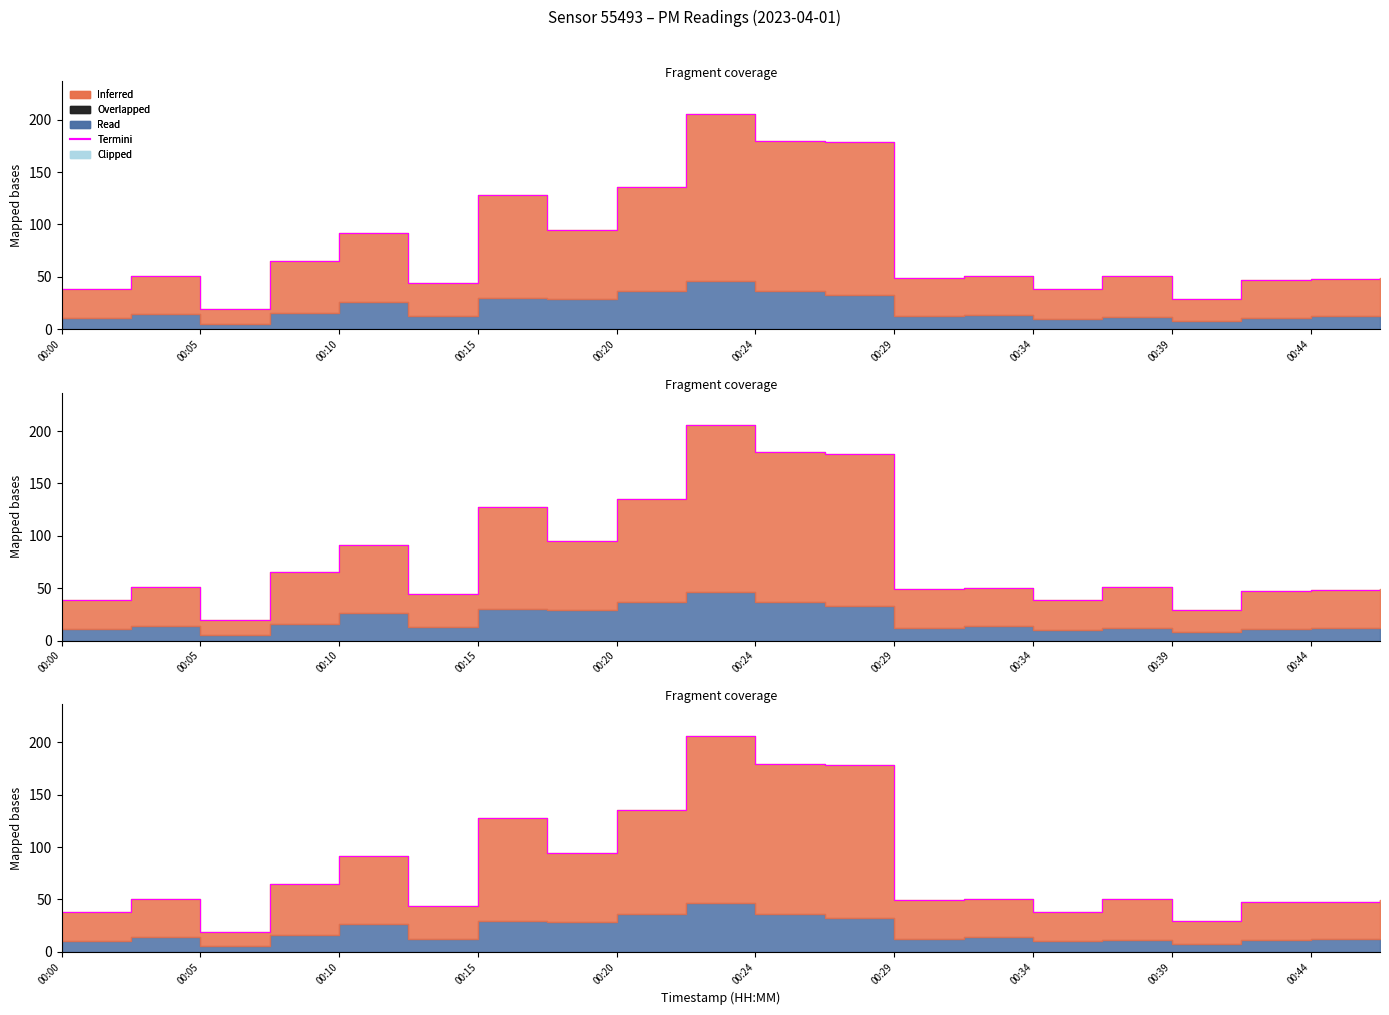

The value at 15 is 10.8. True or false?

False